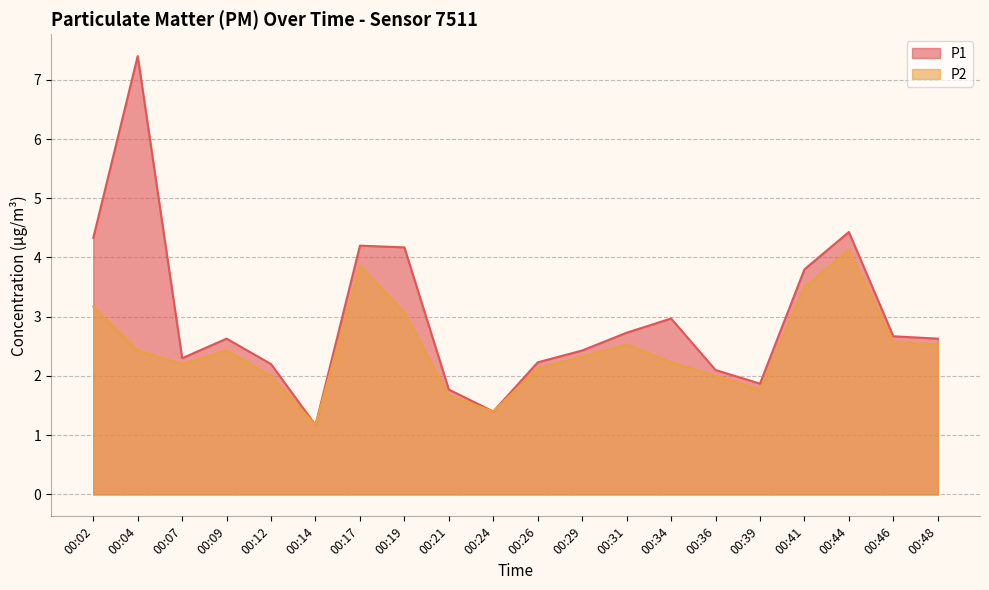

What is the lowest value of the P2 series?

1.2